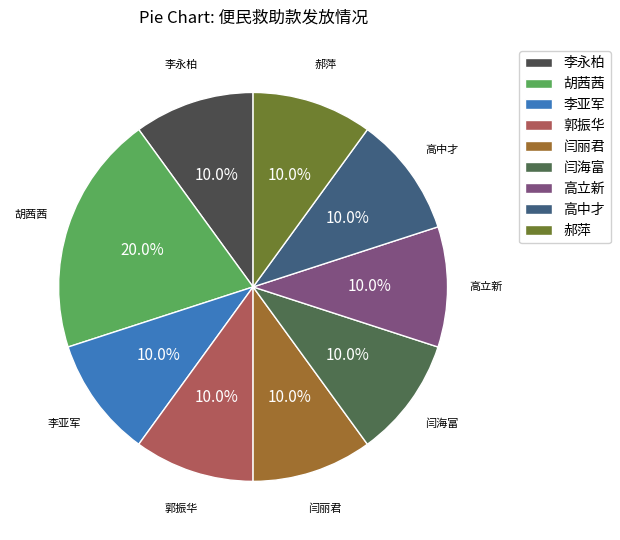

True or false: 高立新 accounts for 1% of the total.

False